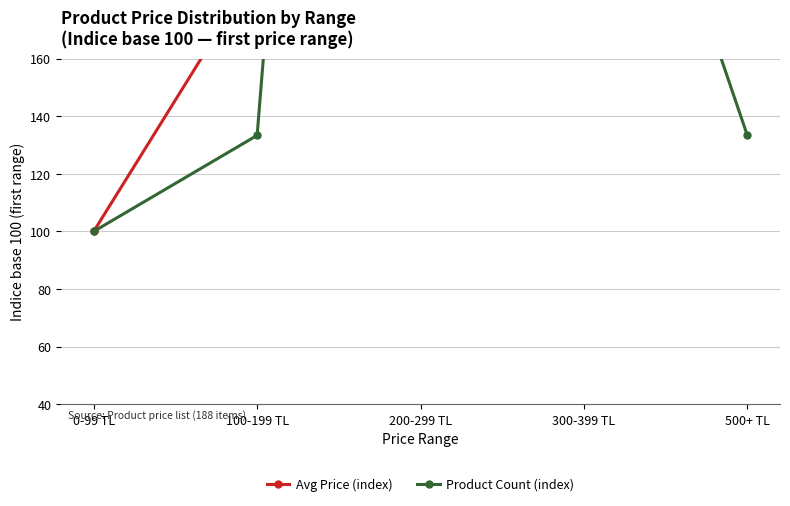

True or false: Avg Price (index) has a value of 815.3 at 500+ TL.

True